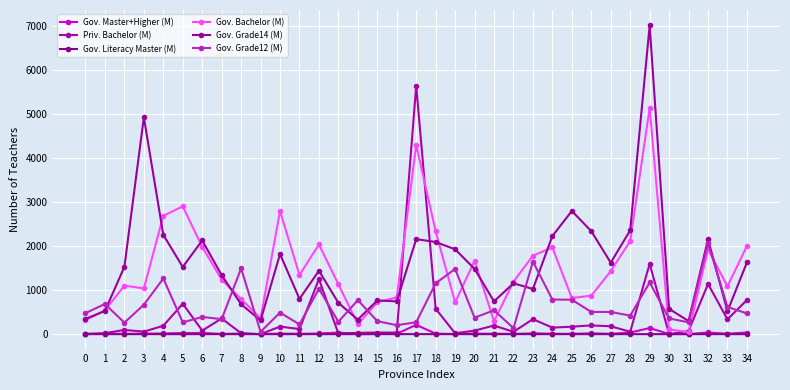

What is the sum of the Gov. Bachelor (M) values at 27 and 20?

3099